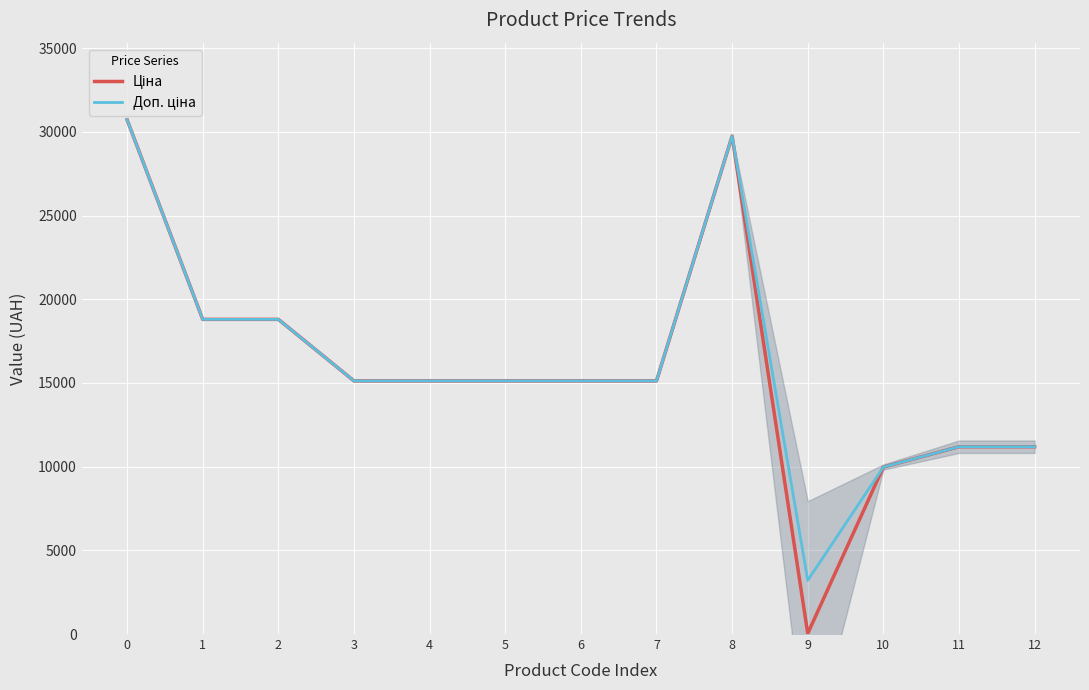

True or false: Ціна and Доп. ціна intersect in this chart.

False